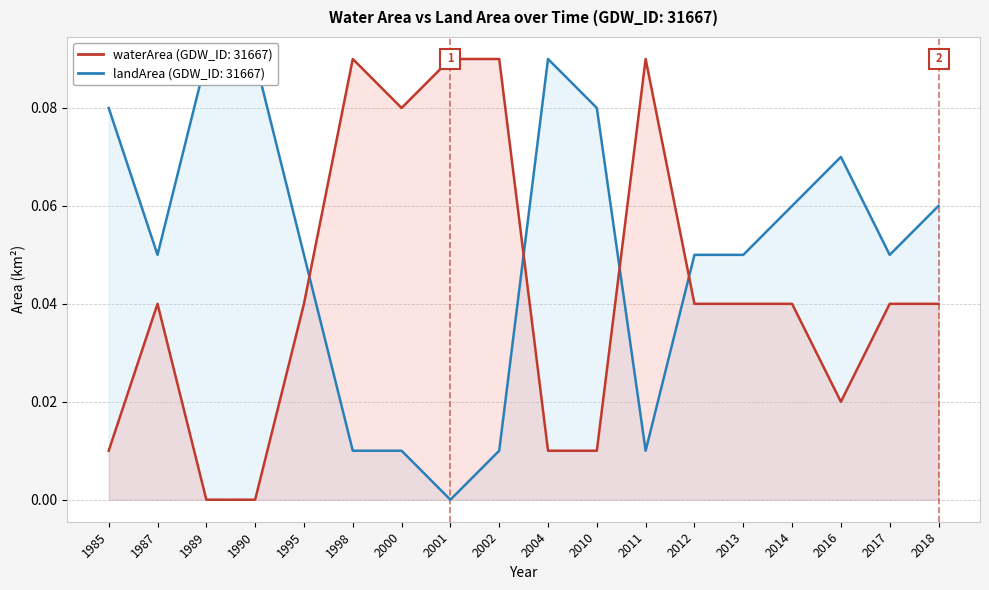

How many interior local peaks does the landArea series have?

2